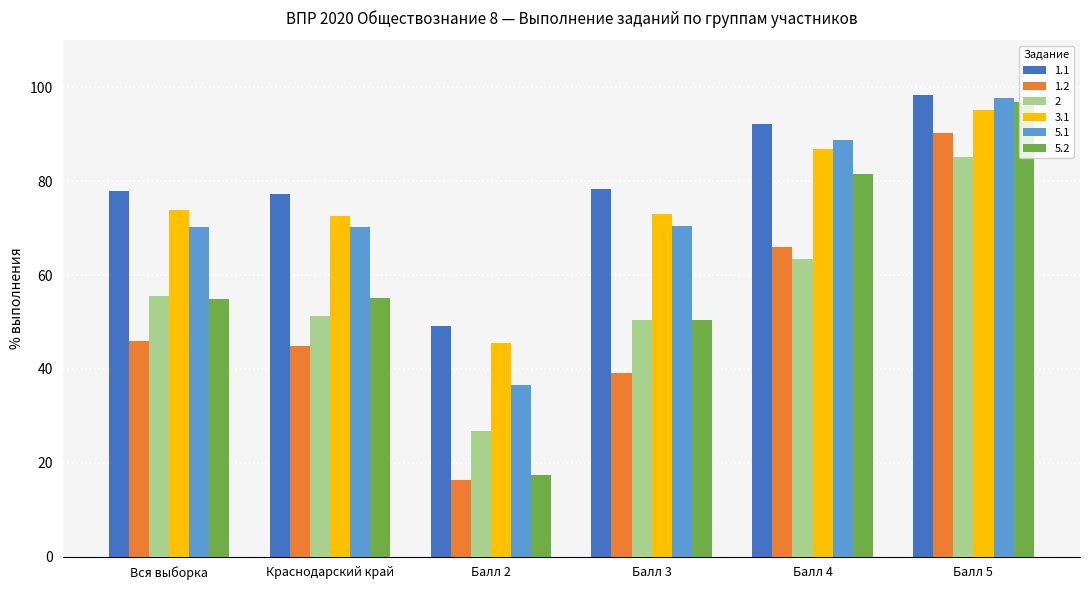

What is the difference between the highest and lowest values at Балл 2?

32.8